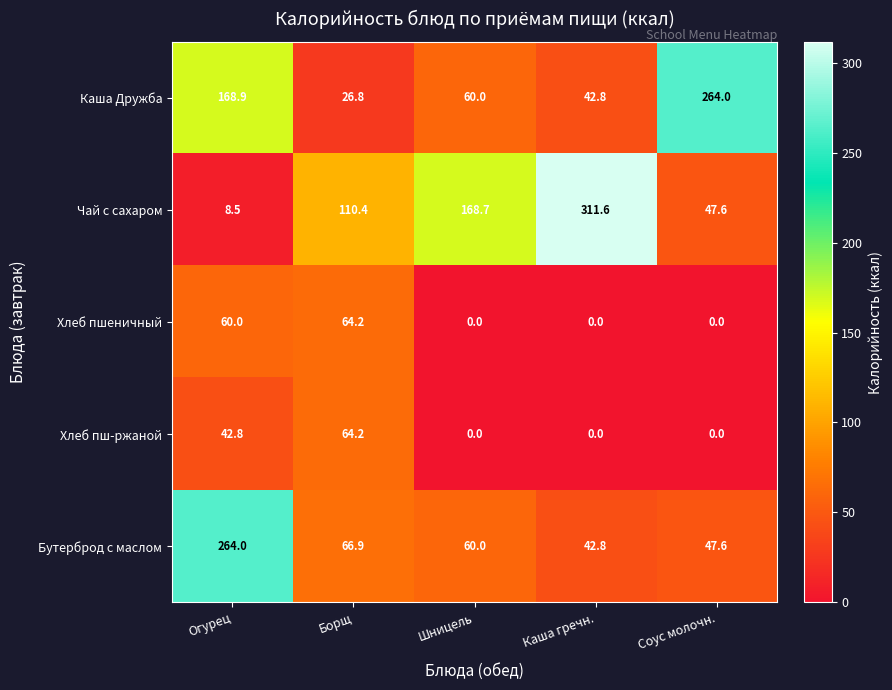

What is the sum of the Чай с сахаром values at Огурец and Борщ?

118.9